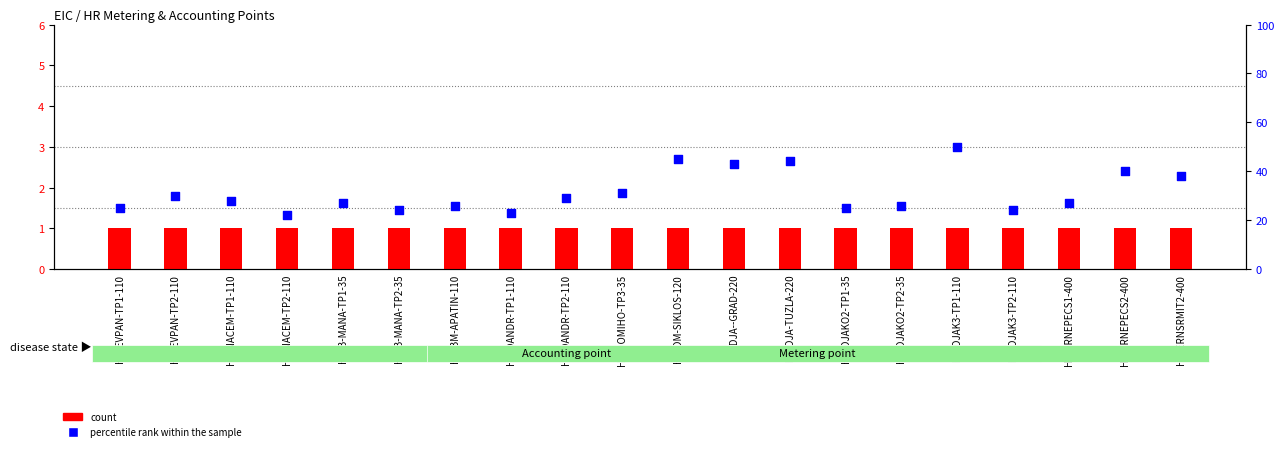

At how many categories does at least one series exceed 37?

6